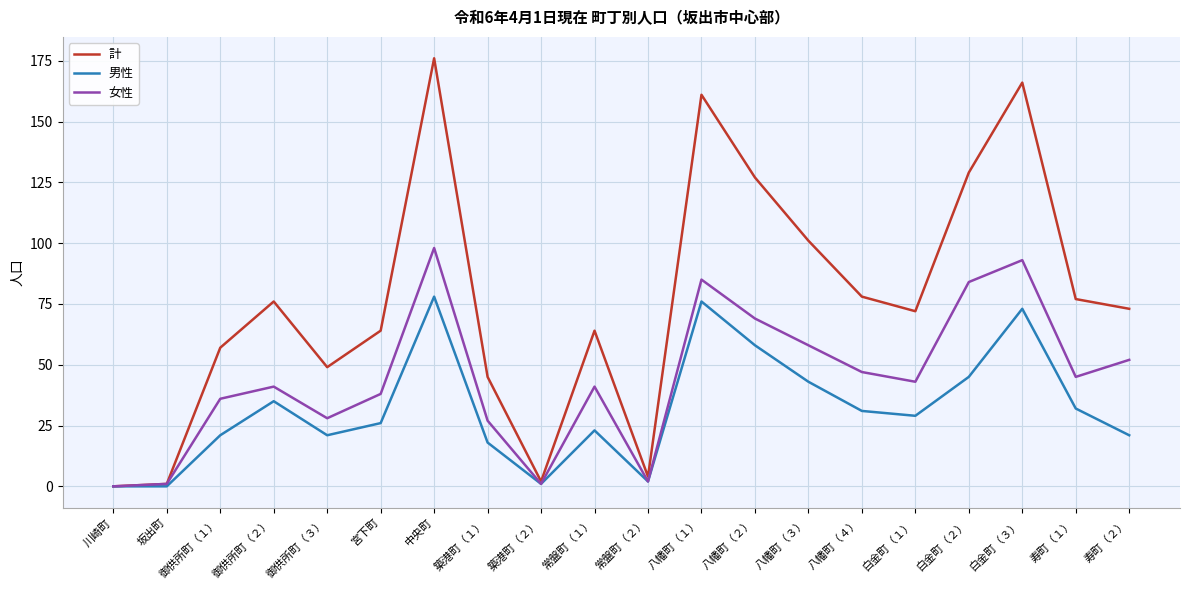

Between 八幡町（２） and 八幡町（３）, which series saw the biggest shift?

計